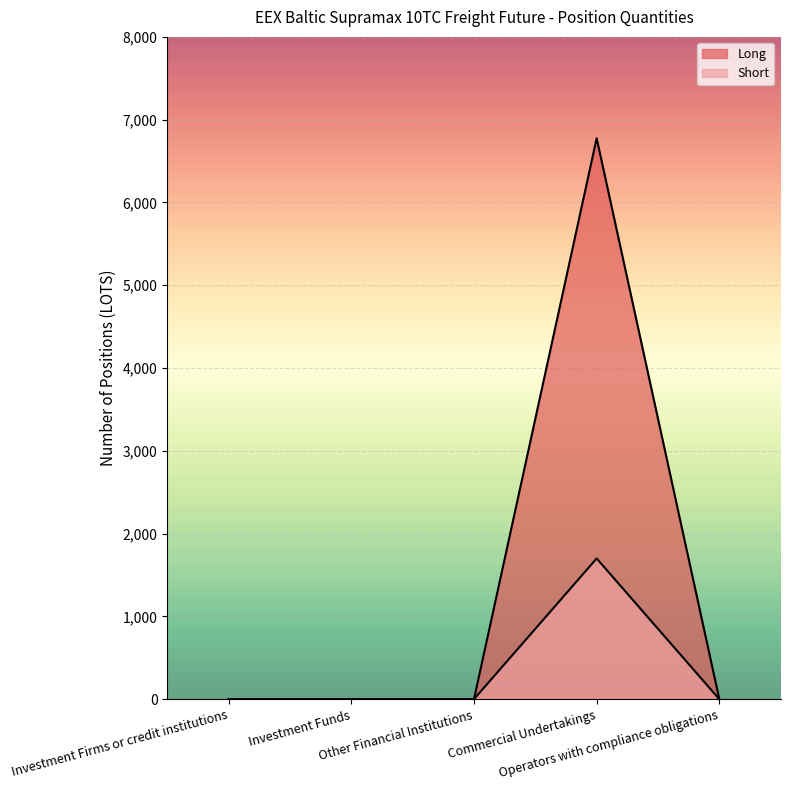

True or false: Short and Long cross at least once.

False